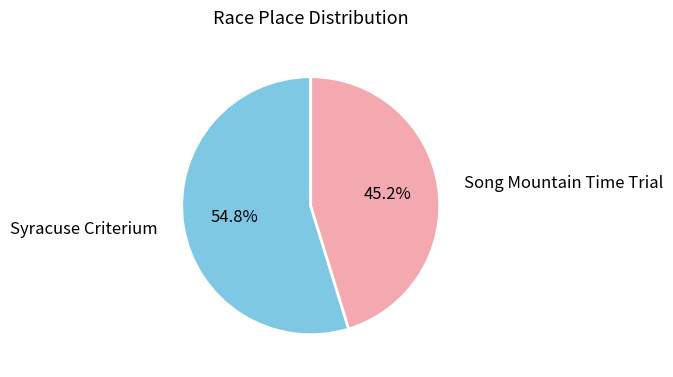

How many segments does this pie chart have?

2